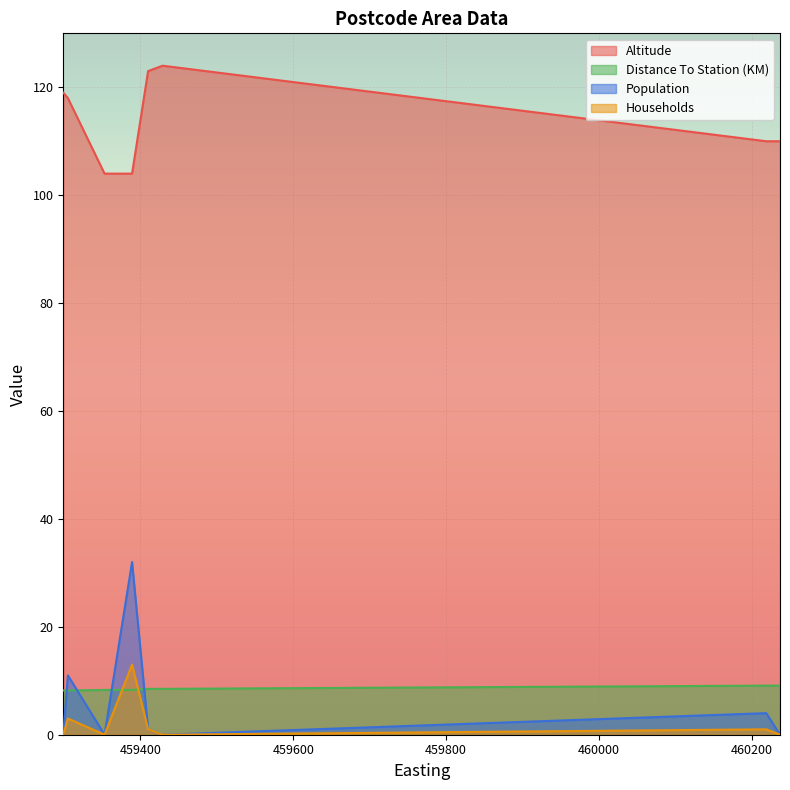

The Population series shows 11.0 at NN6 6JX. True or false?

True